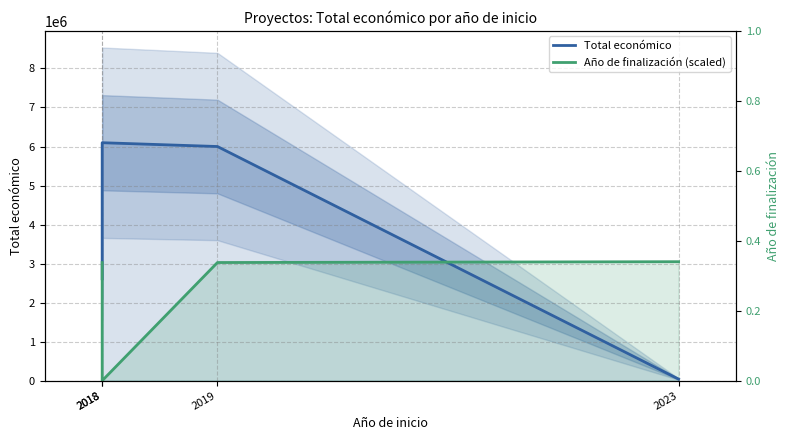

List the series in order of their overall mean, highest first.

Total económico, Año de finalización (scaled)